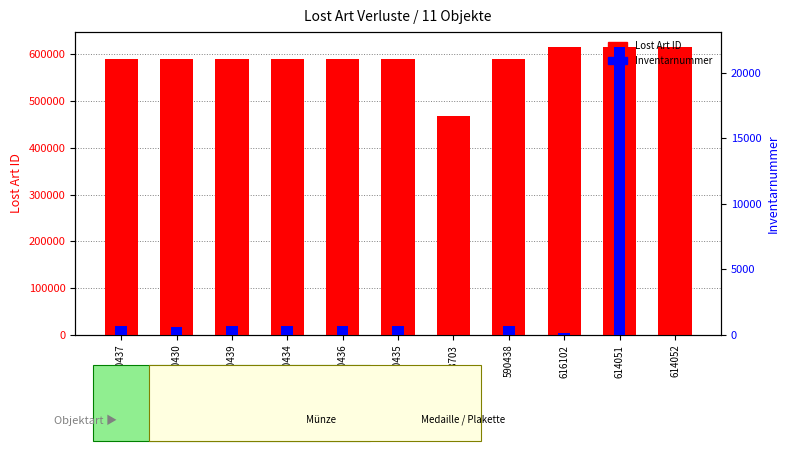

How many data points does each series have?

11